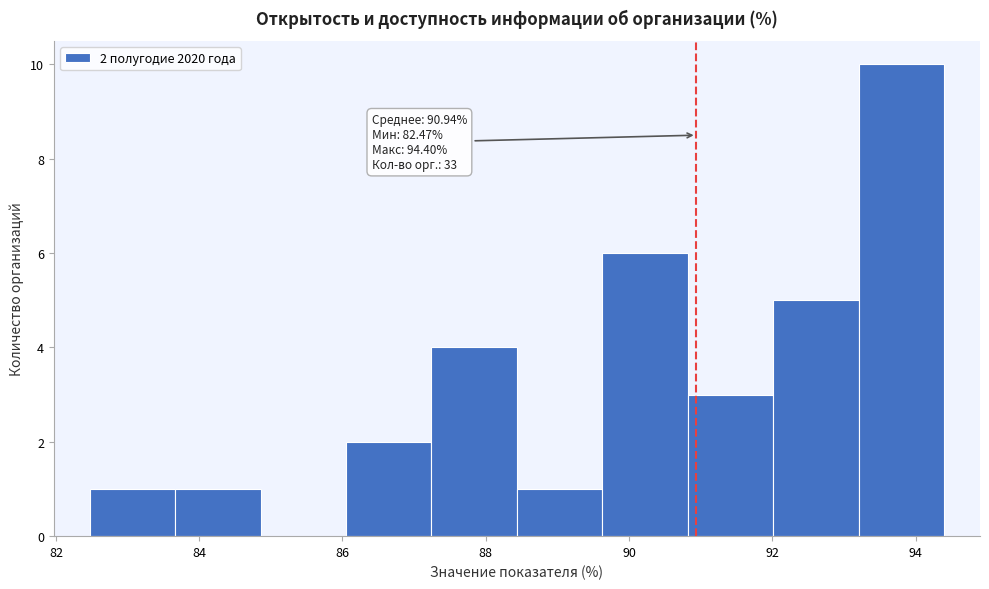

Which range on the x-axis has the tallest bar?

93.2 to 94.4